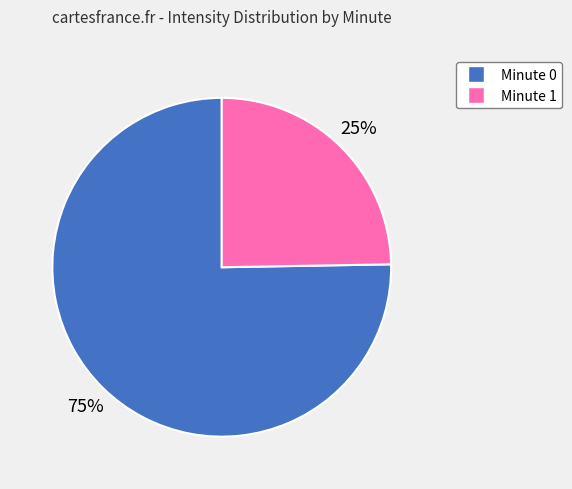

Does any single category account for the majority?

Yes